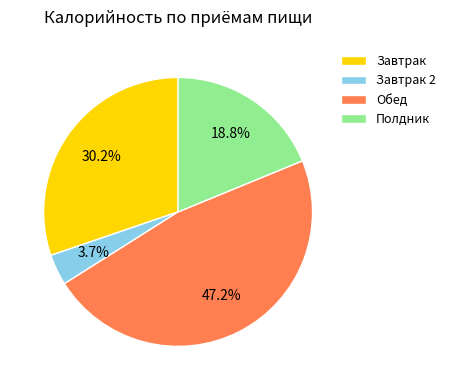

Between Полдник and Завтрак, which is larger?

Завтрак